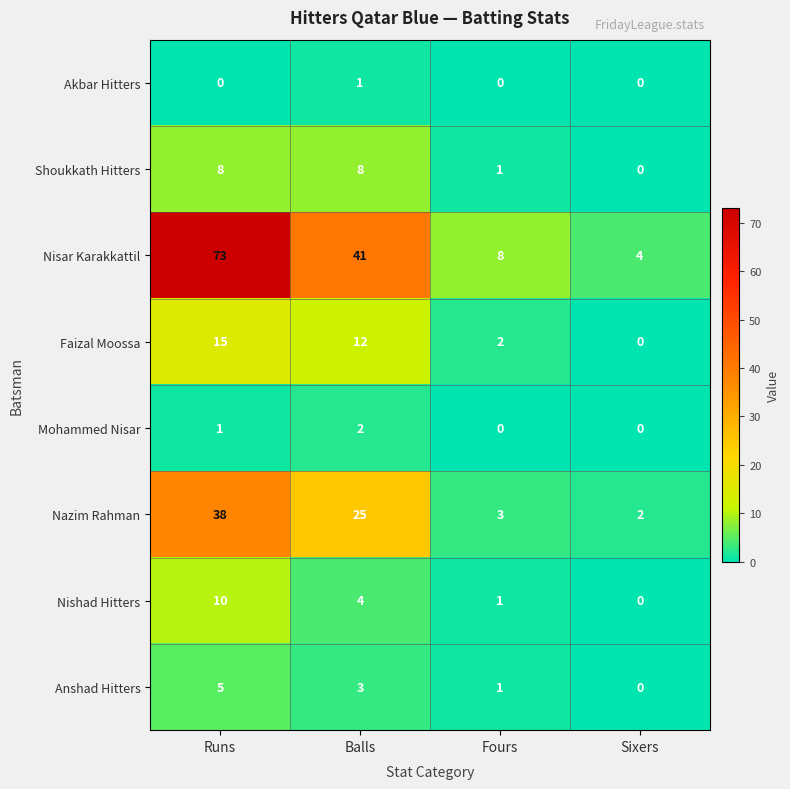

How many distinct data groups are displayed?

8